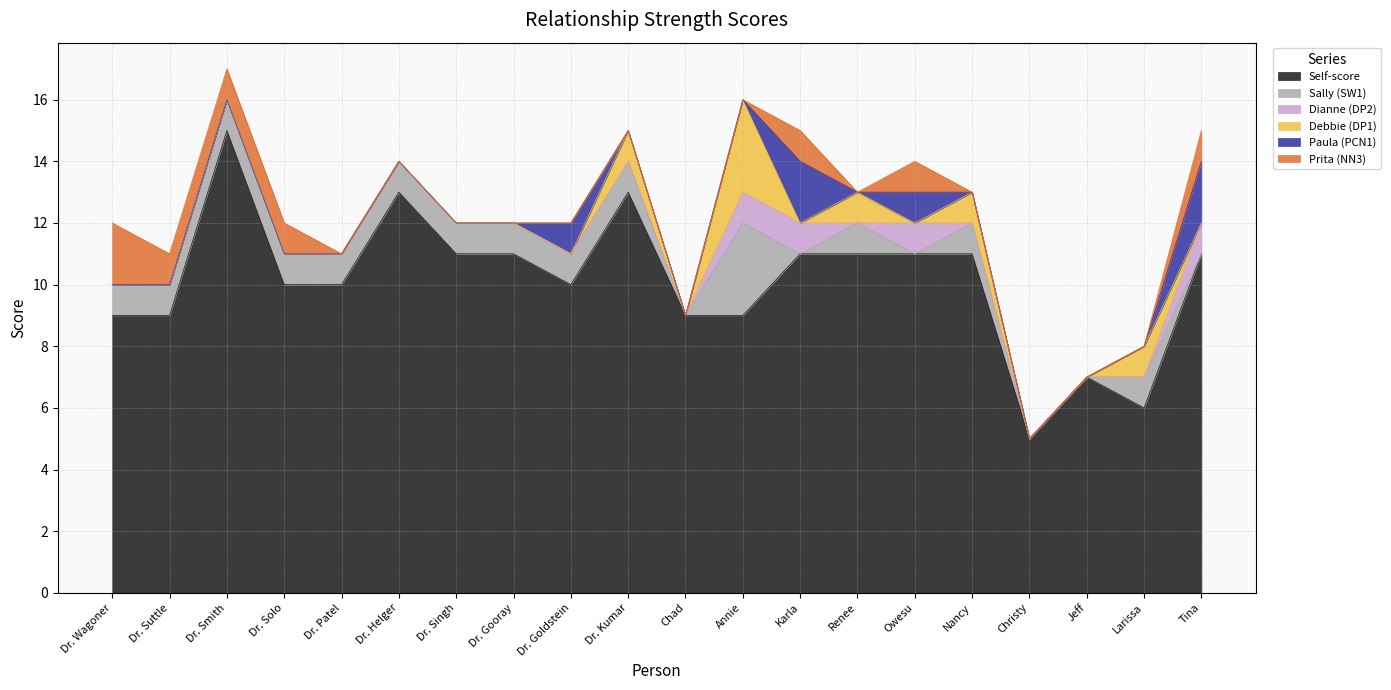

What is the total value across all series at Dr. Solo?

12